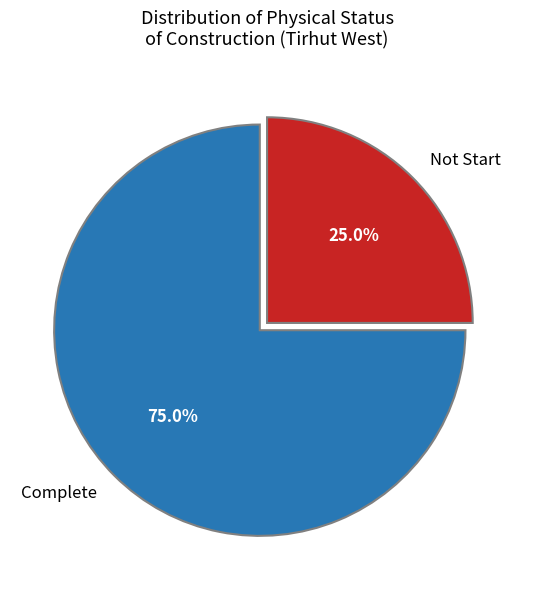

Does Complete account for over 50% of the chart?

Yes